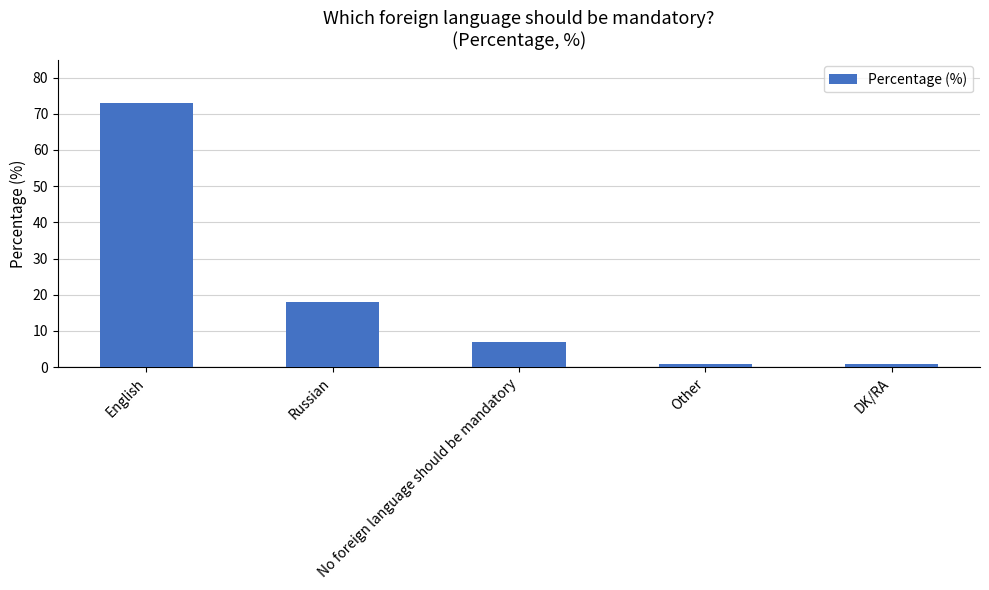

Reading left to right, what are all the values shown in this chart?

73	18	7	1	1